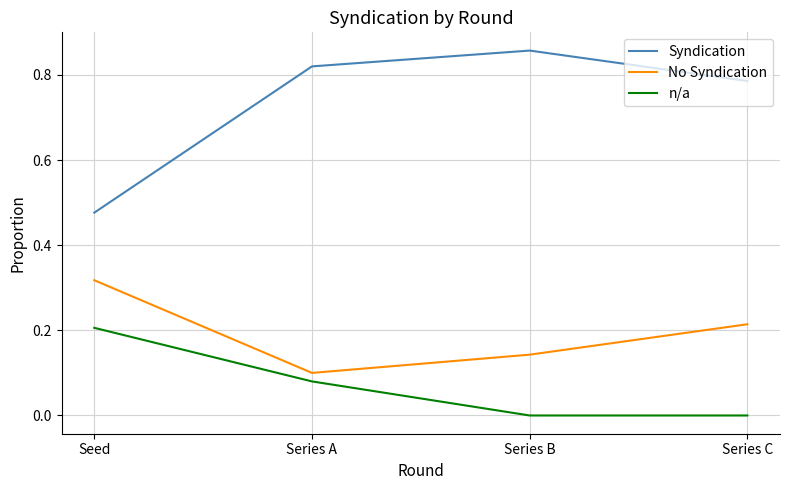

At which label does Syndication reach its minimum?

Seed